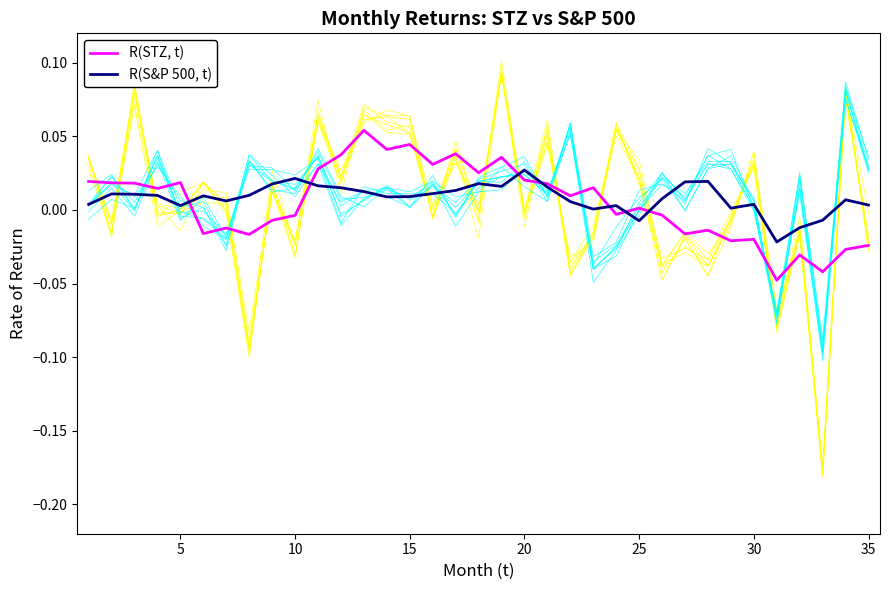

Is it true that R(S&P 500, t) equals -0.0 at 32?

False